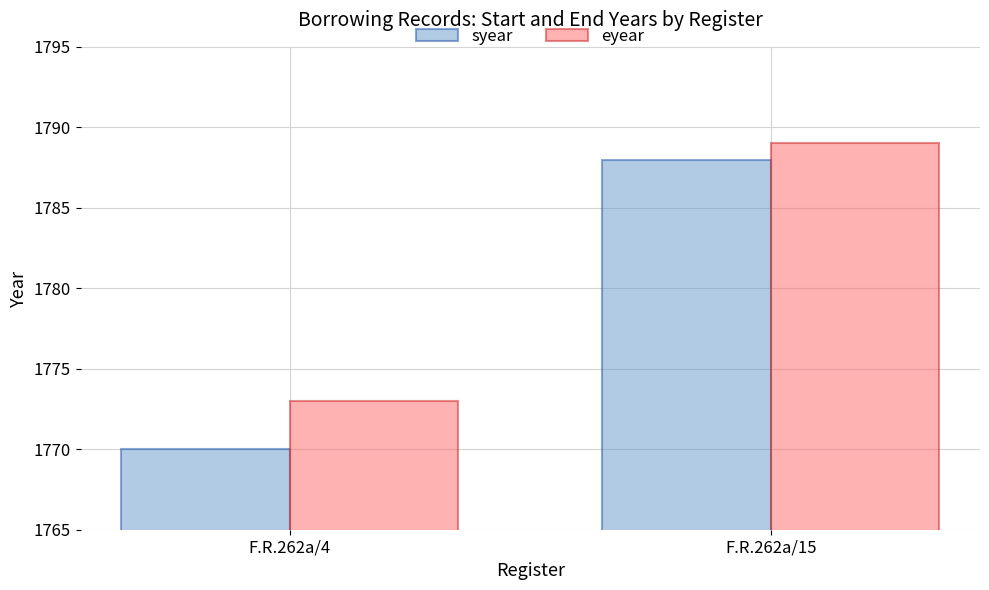

What are all the series names shown in the legend?

syear, eyear